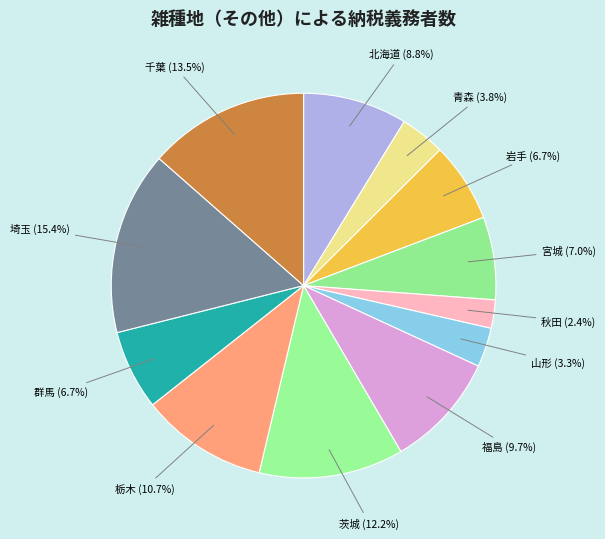

Do 千葉 and 茨城 together represent more than half of the pie?

No